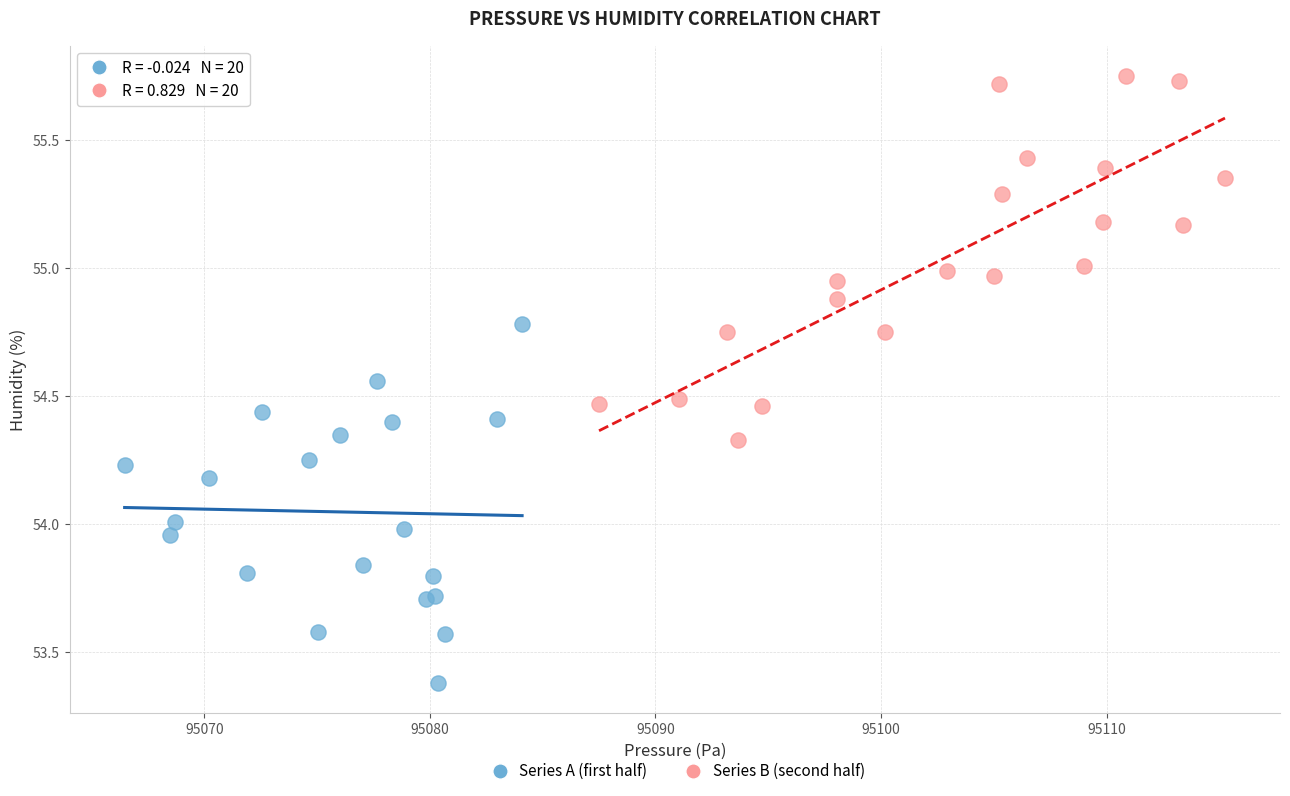

Which series contains the lowest Y value?

Series A (first half)